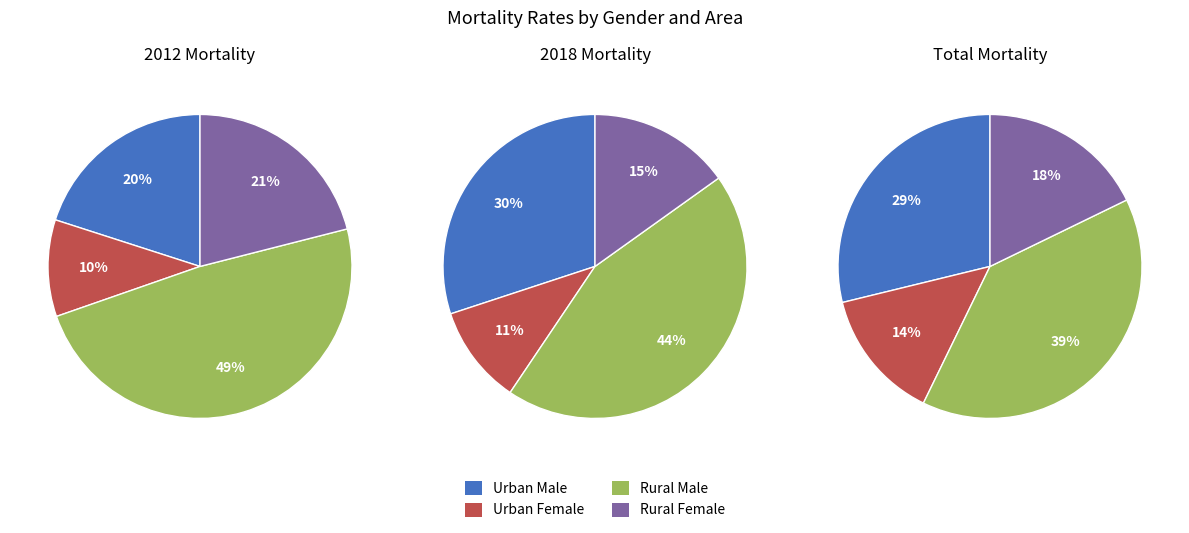

Which slice is the smallest?

Urban Female